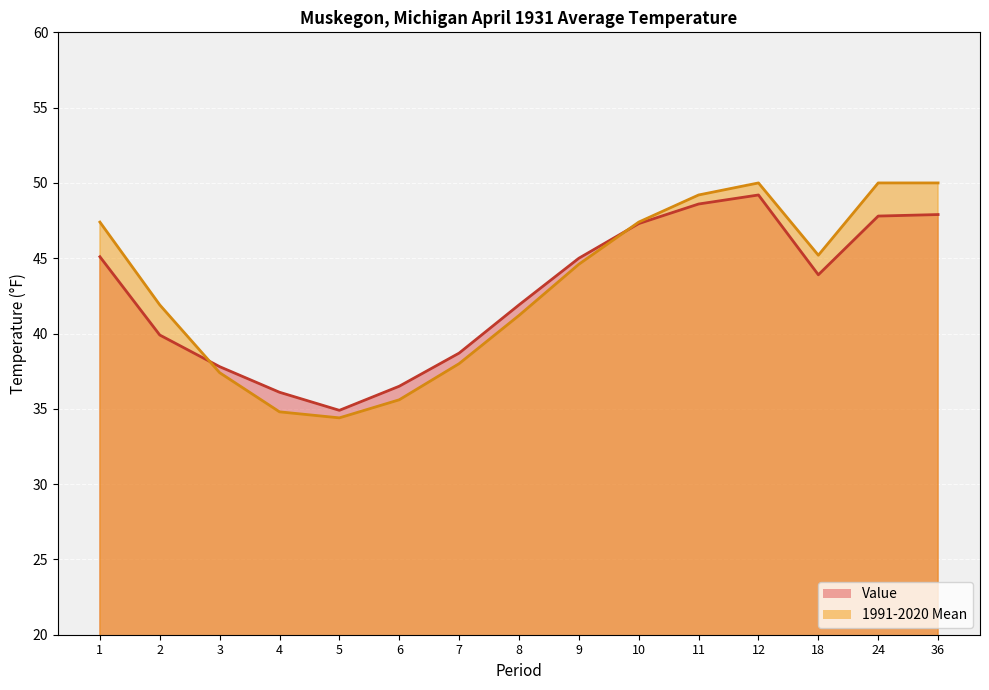

True or false: Value and 1991-2020 Mean intersect in this chart.

True